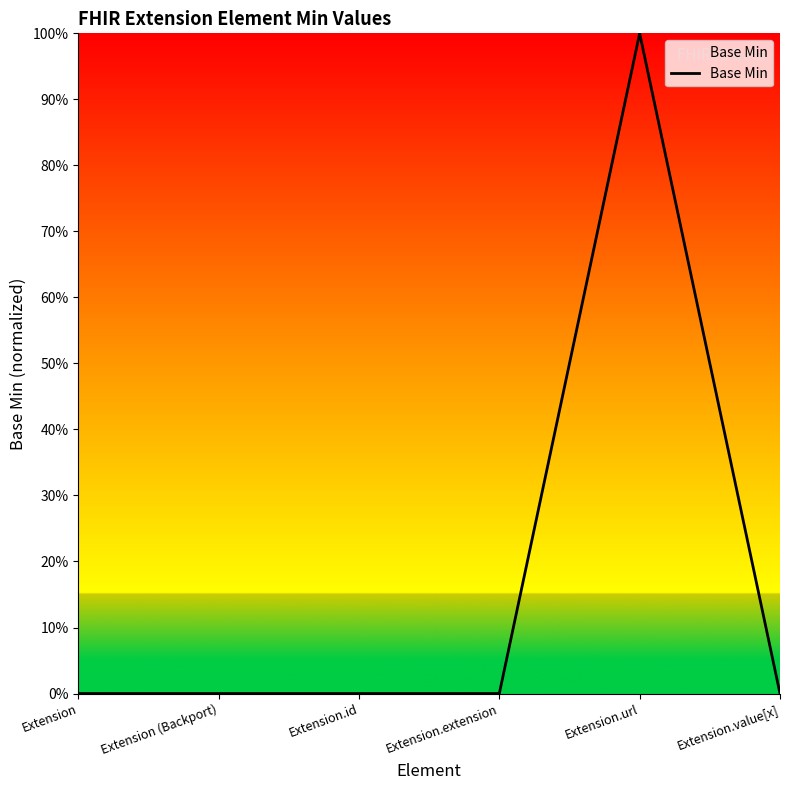

Does the chart have visible grid lines?

No